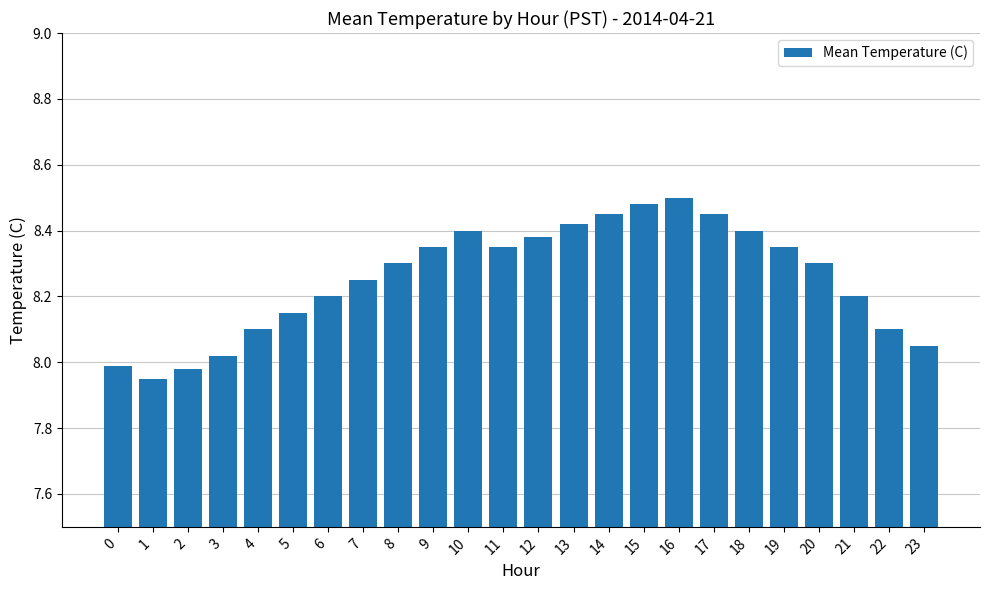

Between 9 and 16, which is larger?

16